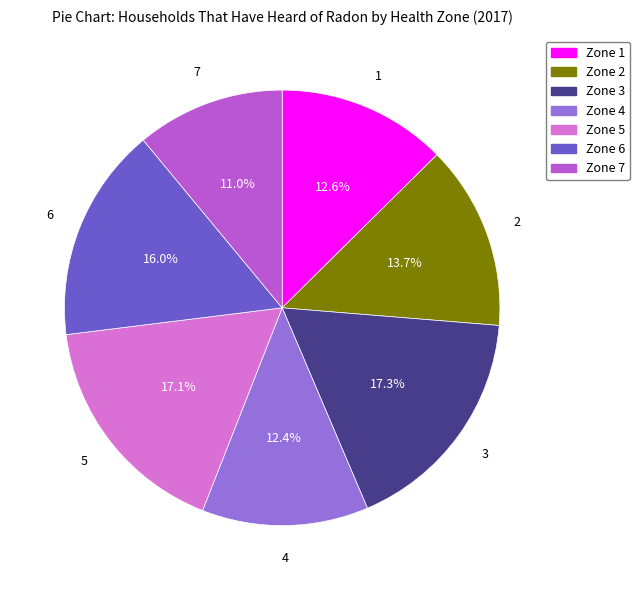

Is there a majority slice in this chart?

No